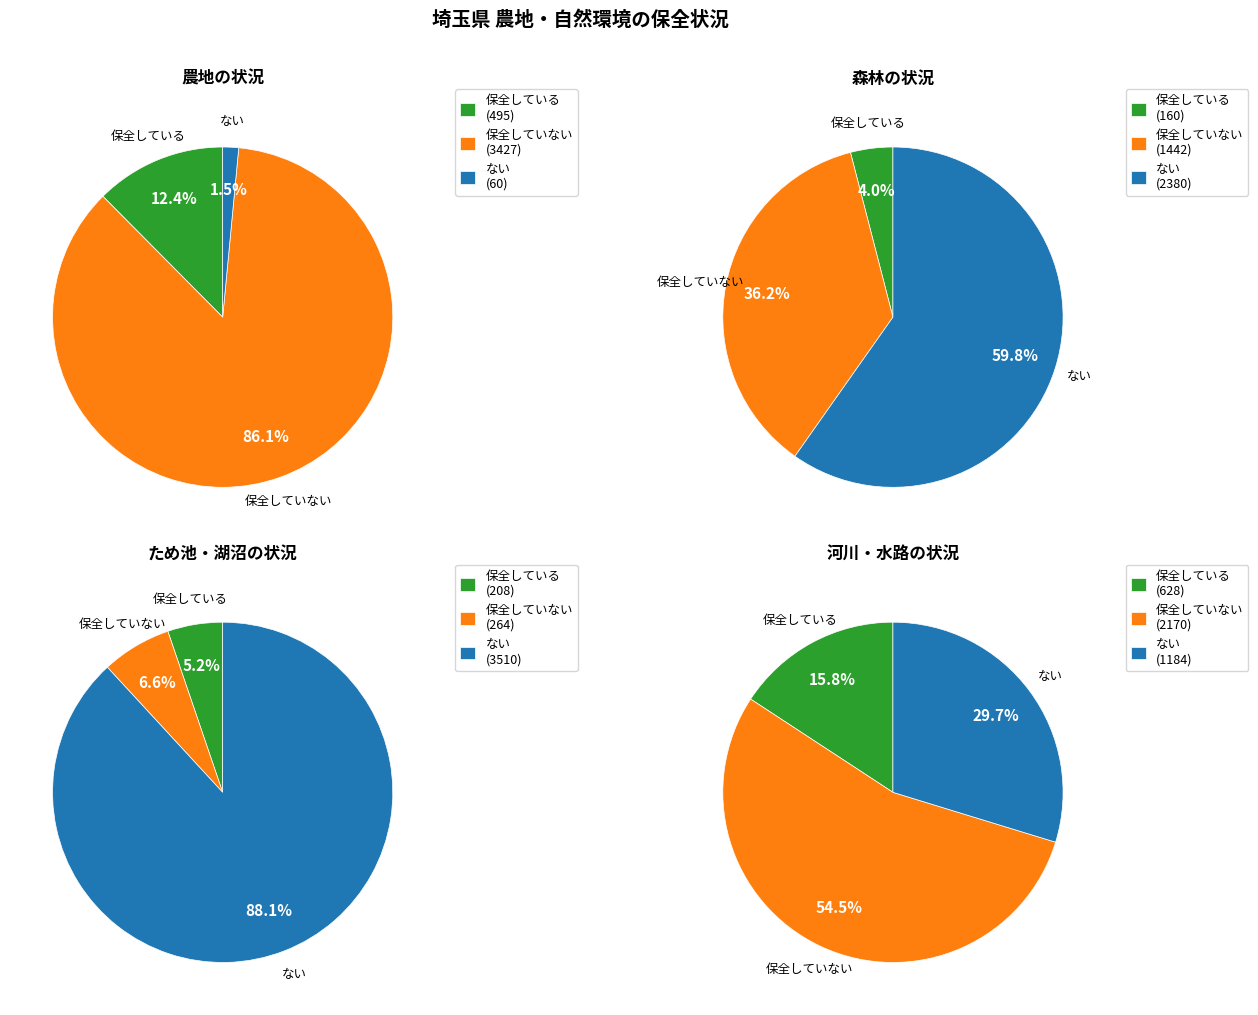

Which slice is the largest?

ため池・湖沼